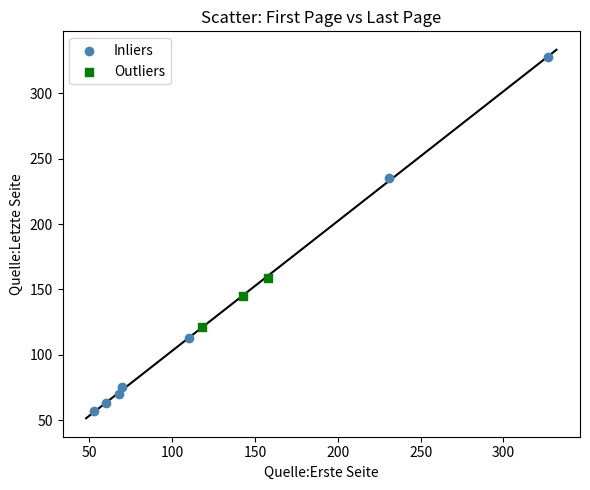

Which series contains the highest Y value?

Inliers